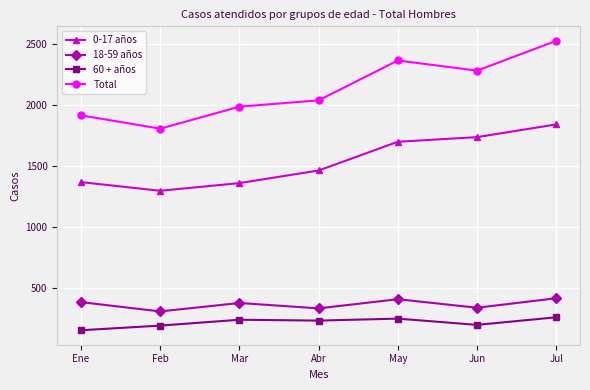

What position from the left is Feb?

2